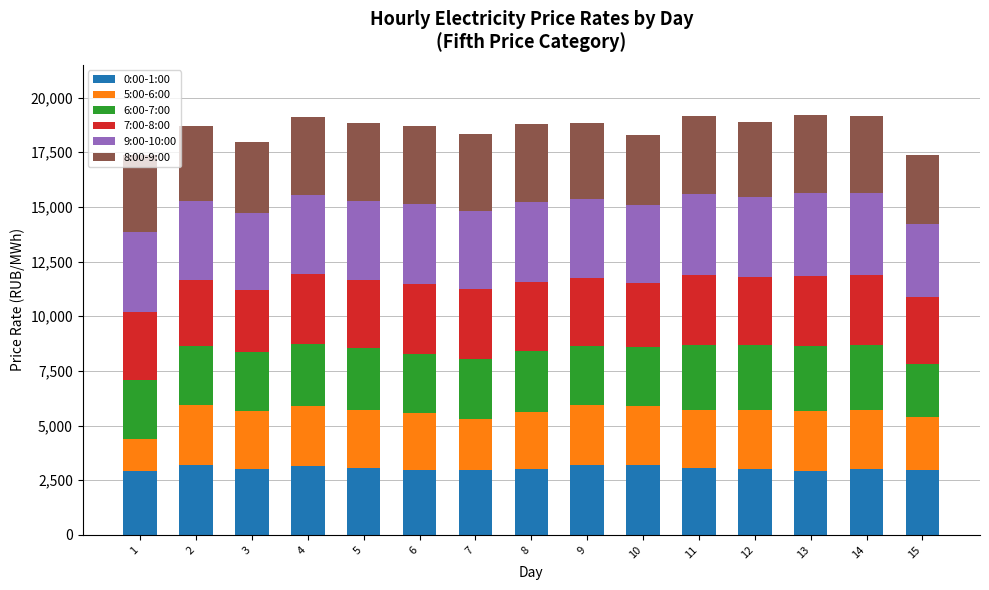

Are the bars horizontal?

No